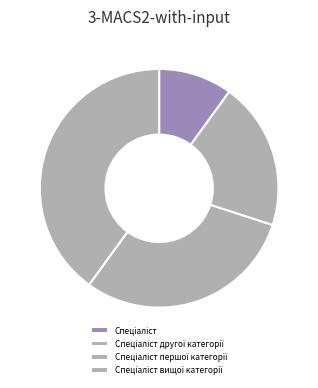

Is Спеціаліст першої категорії the majority of the pie?

No